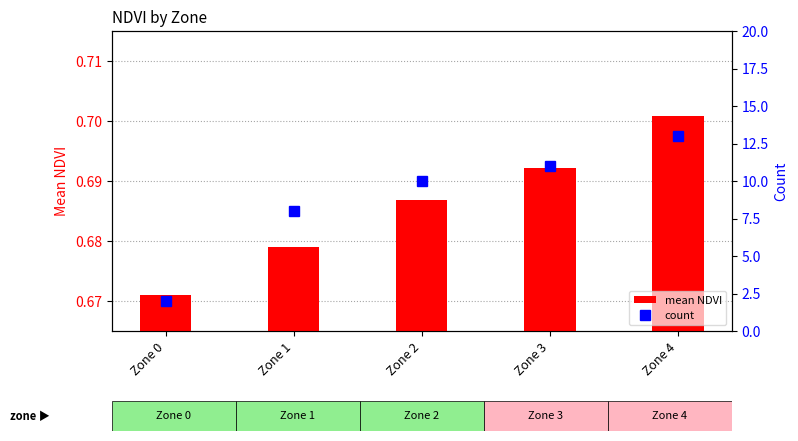

What is the maximum value shown in the chart?

13.0